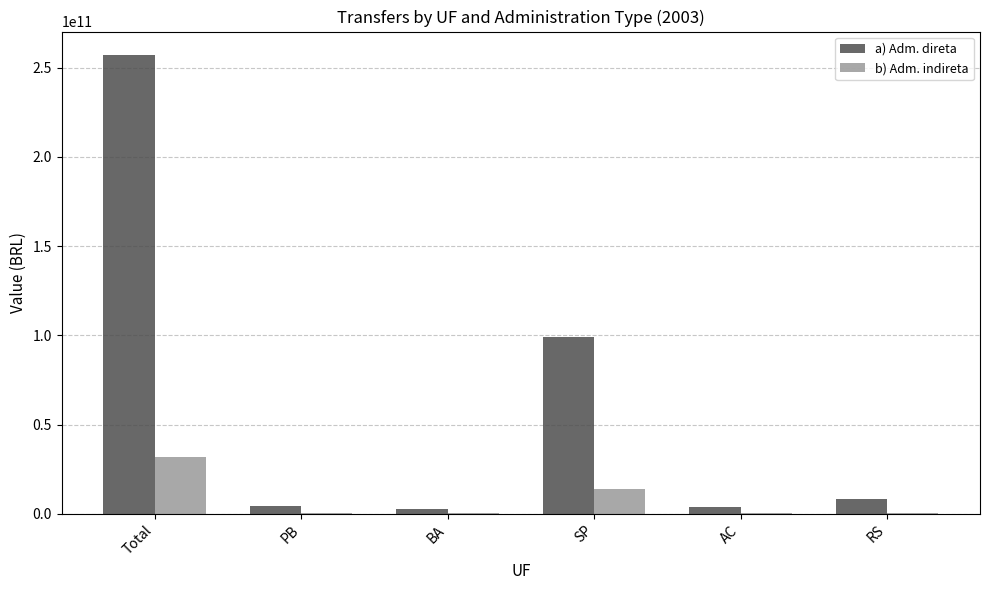

What is the sum of all b) Adm. indireta values?

48447656127.3